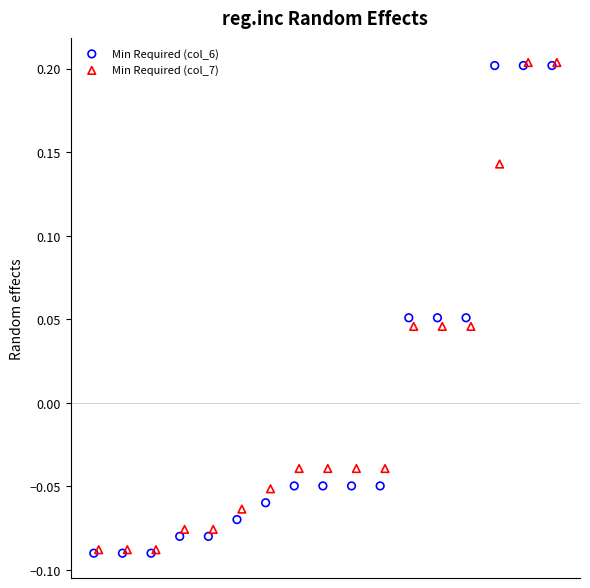

Which series has the largest Y range (max minus min)?

Min Required (col_6)